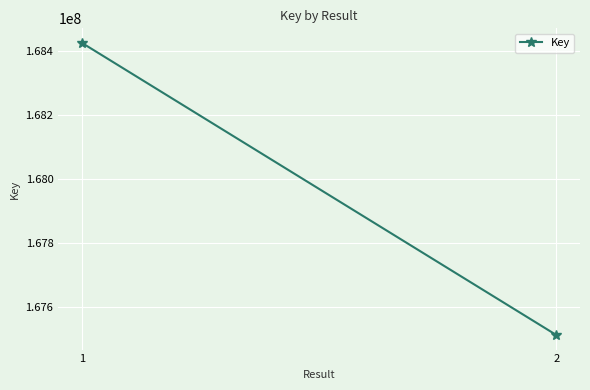

How many data points does each series have?

2